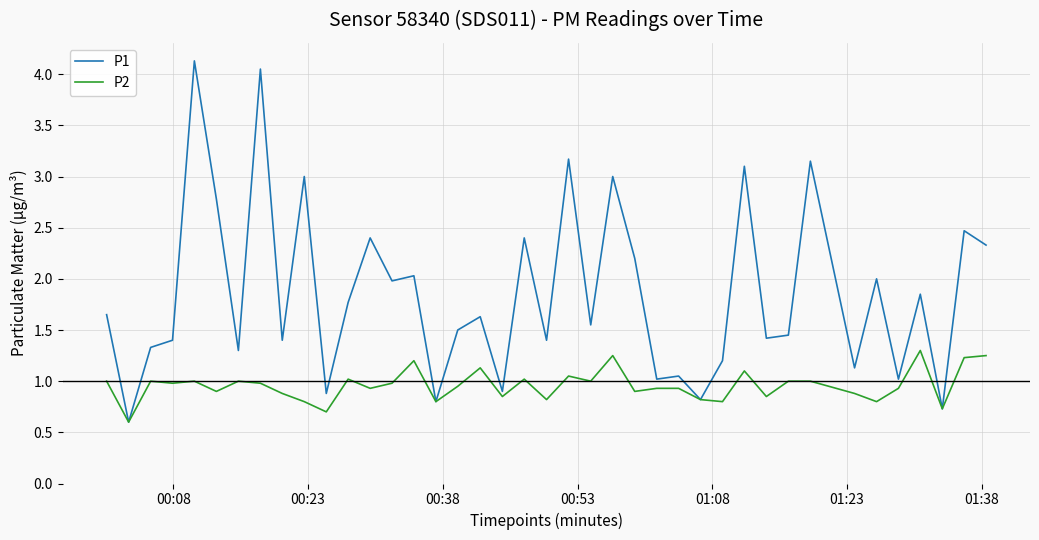

What is the maximum value for P2?

1.3